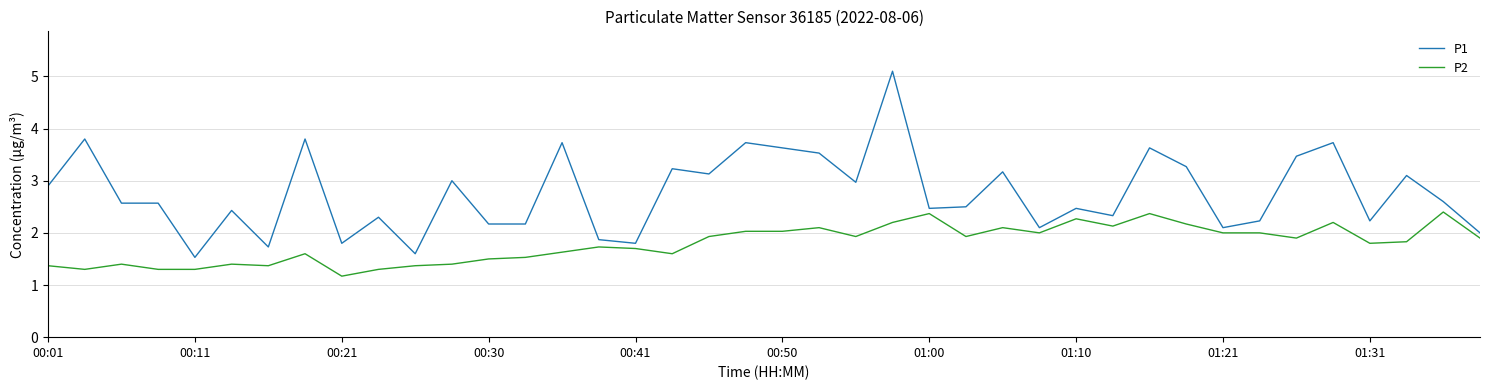

Rank the series by their maximum value, from lowest to highest.

P2, P1